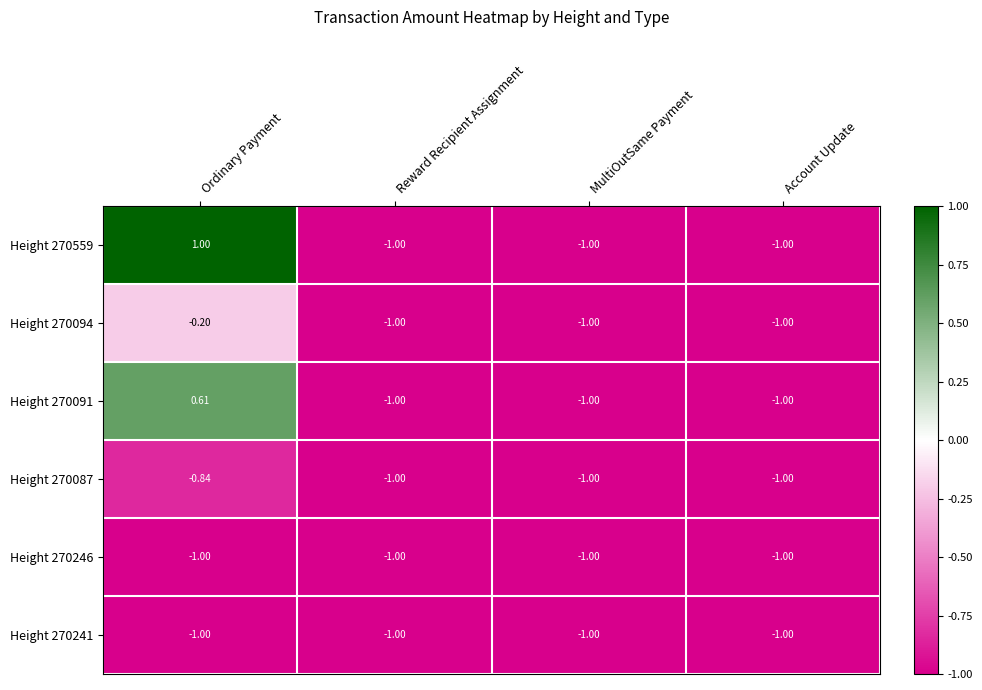

At which label is Height 270246 closest to -1?

Ordinary Payment